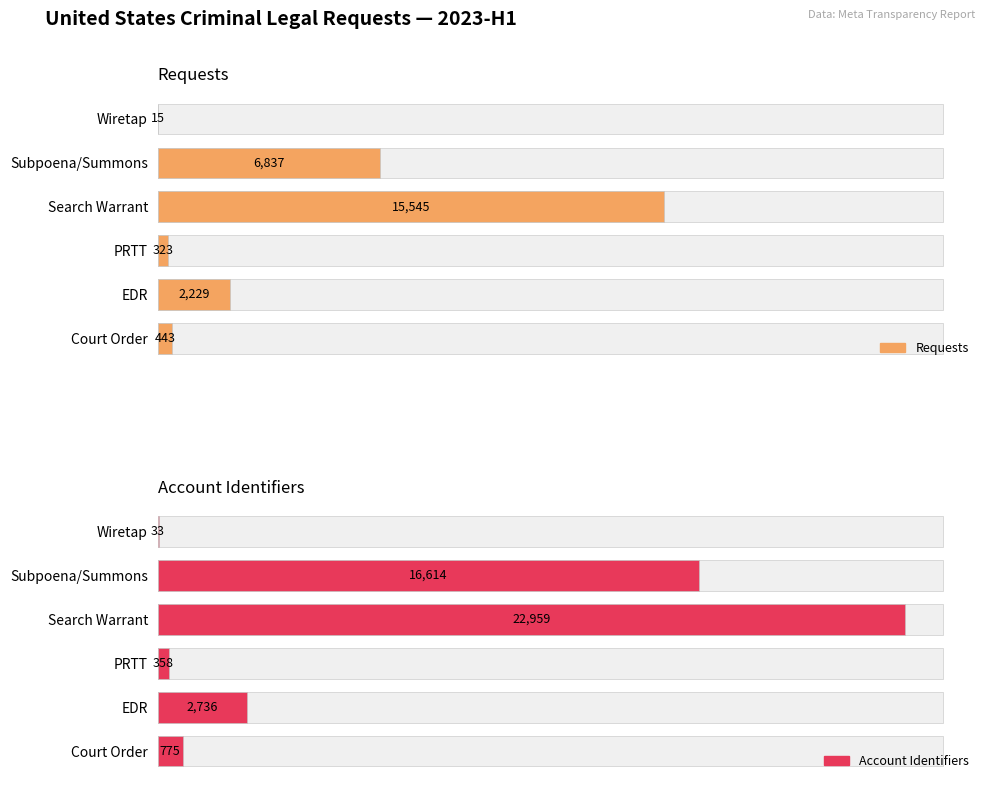

Is it true that Requests equals 27 at Wiretap?

False